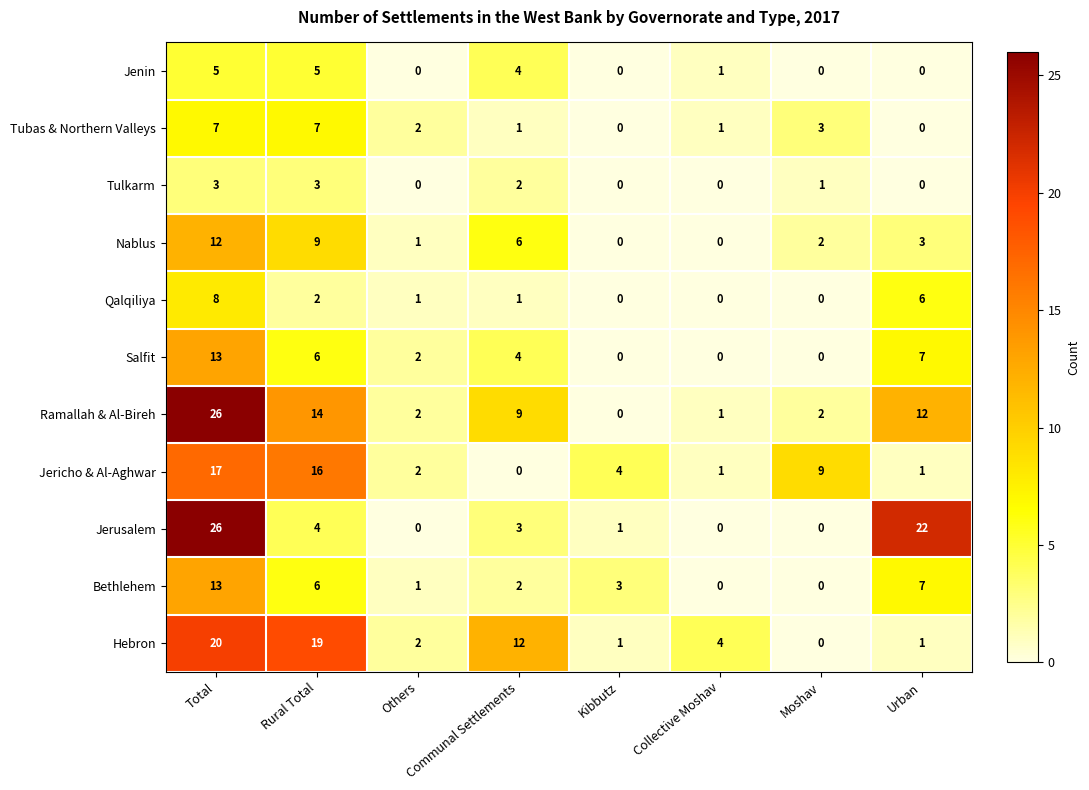

The value of Jericho & Al-Aghwar at Kibbutz is 4. True or false?

True